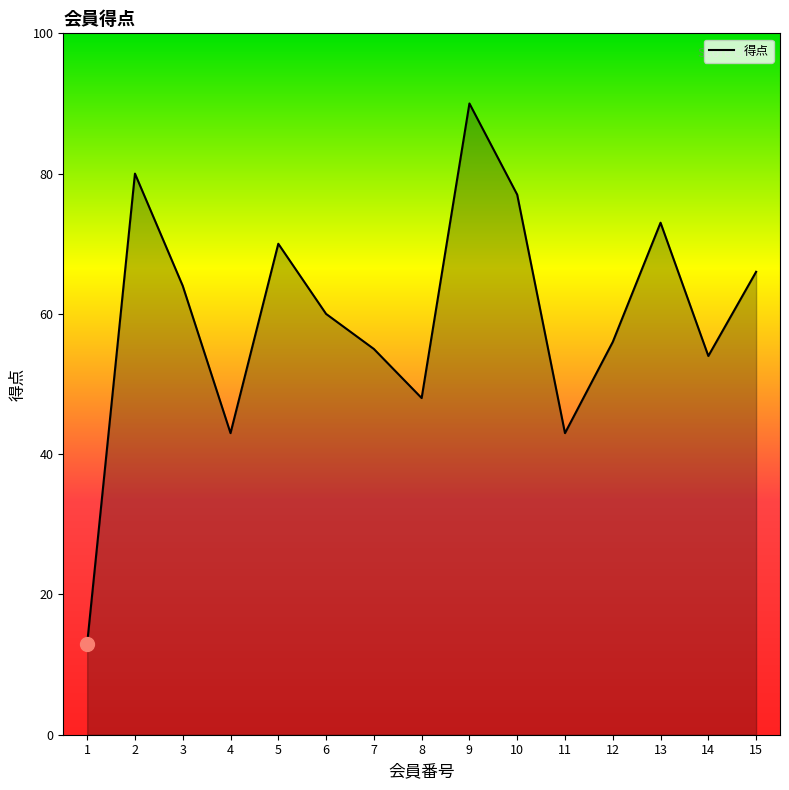

What is the ratio of the value at 6 to the value at 2?

0.8